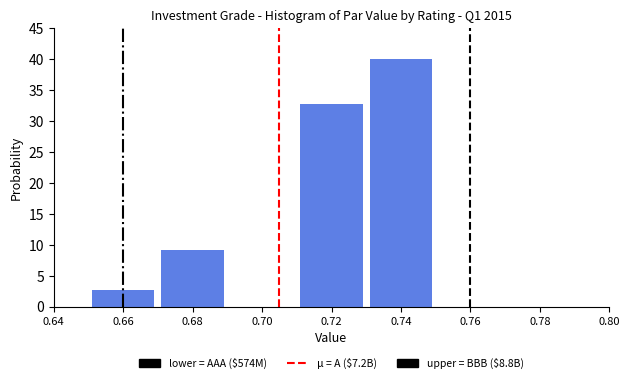

Reading right to left, transcribe all the data shown in this chart.

40.0	32.7	9.2	2.6